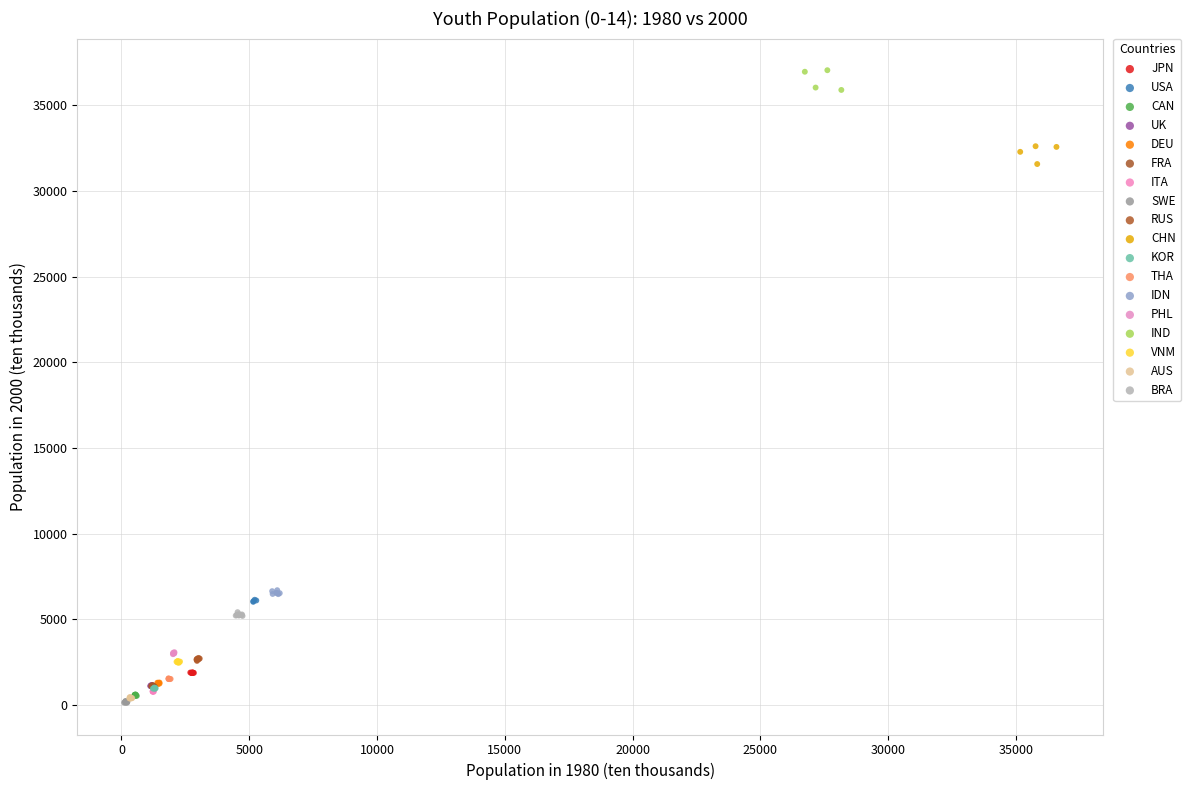

Which series contains the highest Y value?

IND